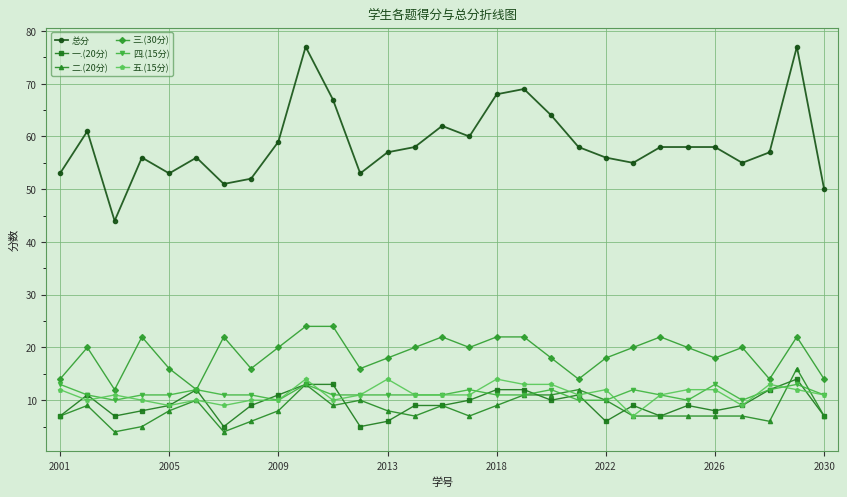

Which series has the largest total across all categories?

总分